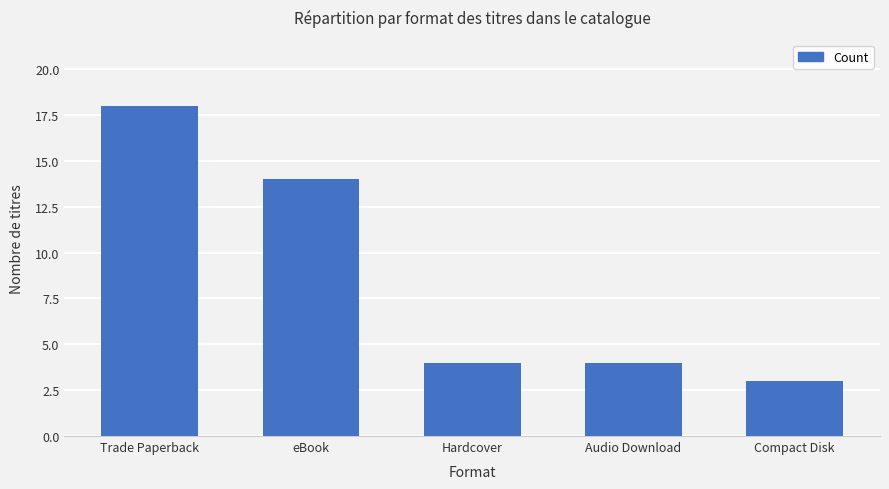

Is it true that the value at Audio Download is 2?

False